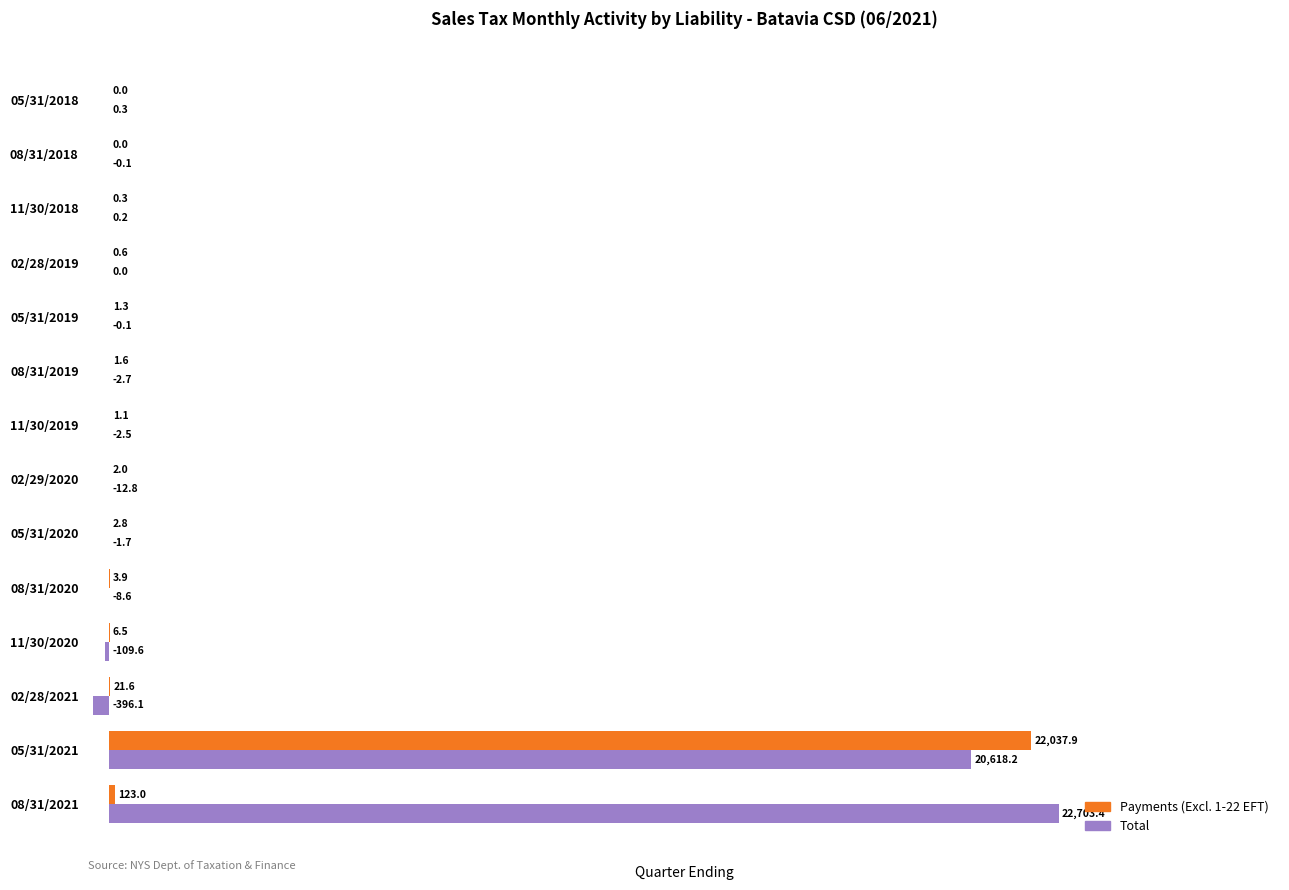

Is the value of Payments (Excl. 1-22 EFT) at 05/31/2020 greater than the value of Total at 02/28/2019?

Yes